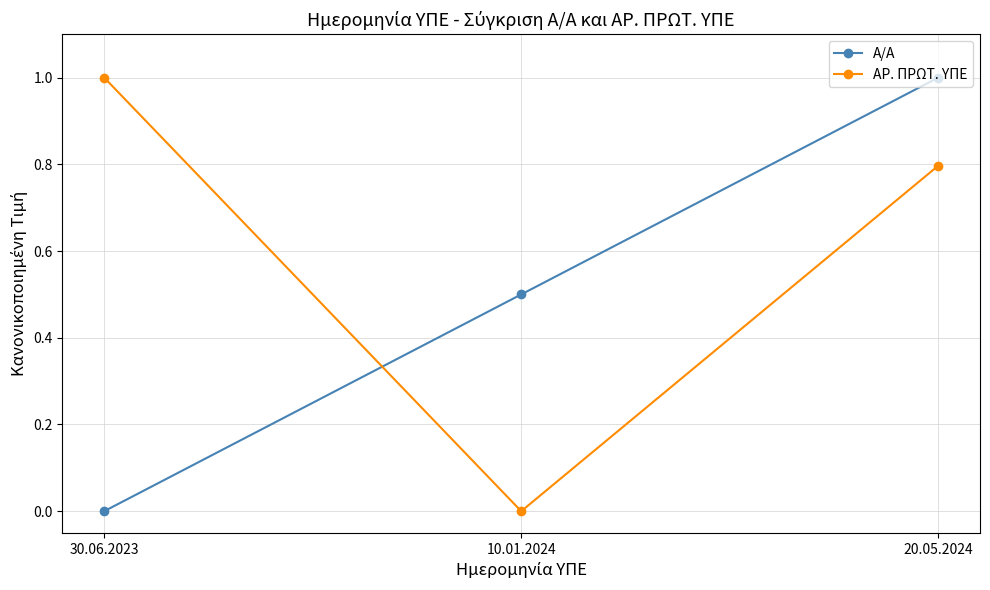

Is this an area chart (filled region under the line)?

No